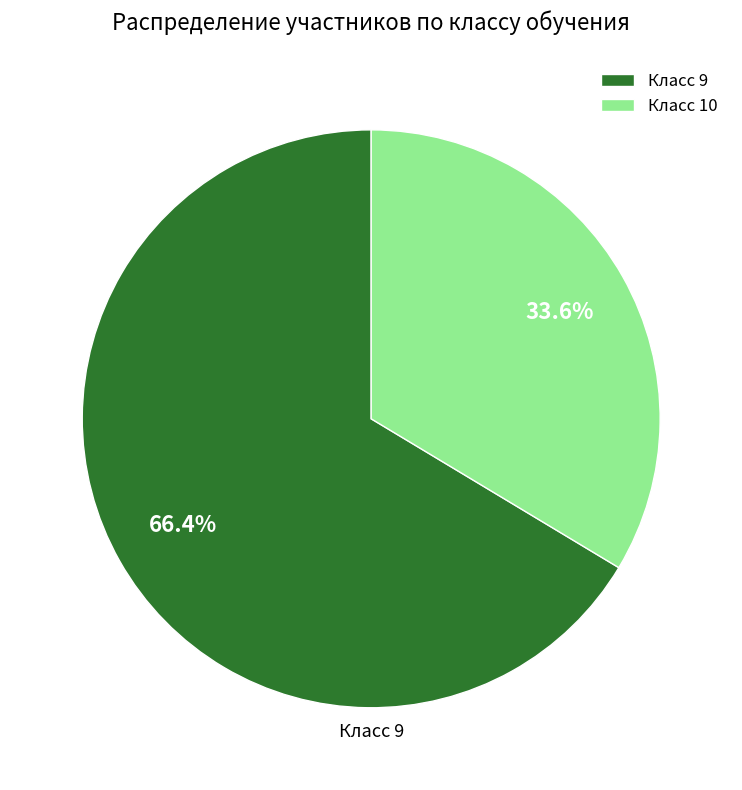

Is Класс 10 the majority of the pie?

No